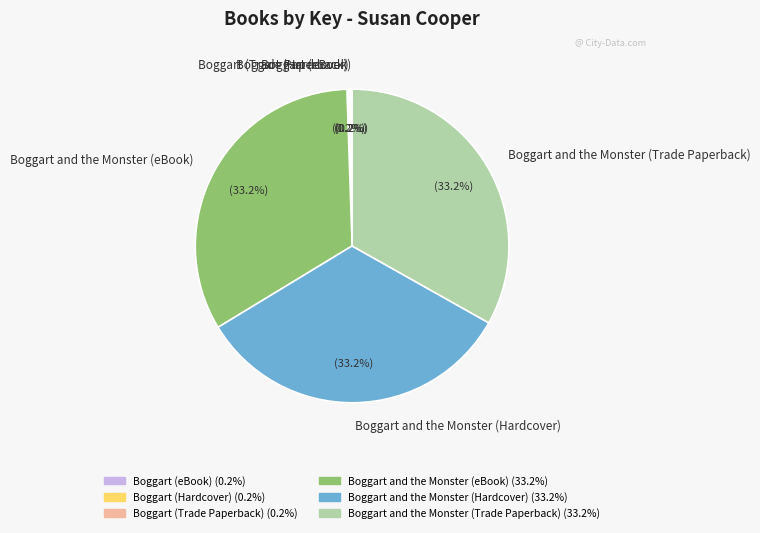

To the nearest percent, what is the difference between the largest and smallest slice percentages?

33%